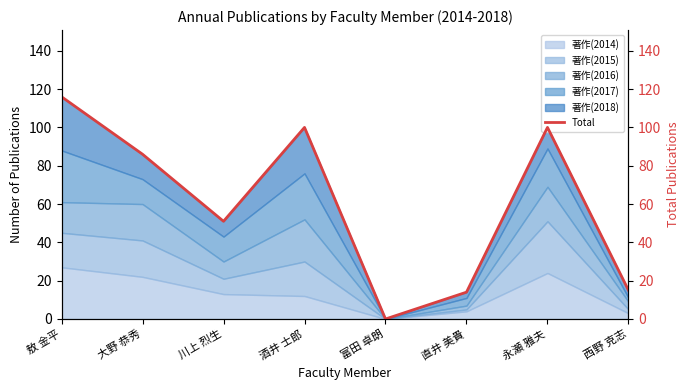

Which label corresponds to the smallest value in the chart?

富田 卓朗